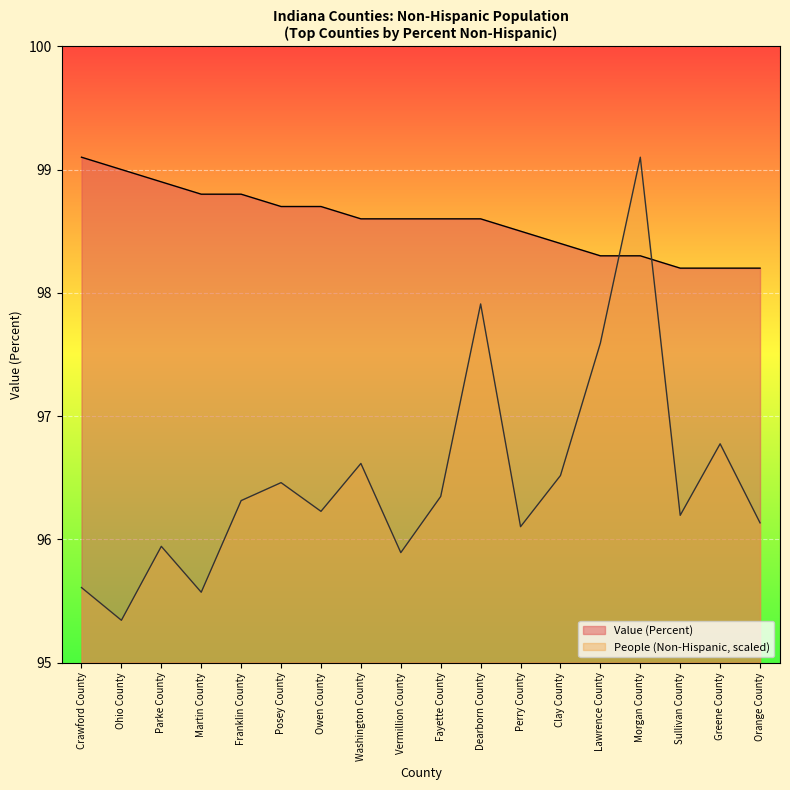

What is the label of the 11th point from the left?

Dearborn County